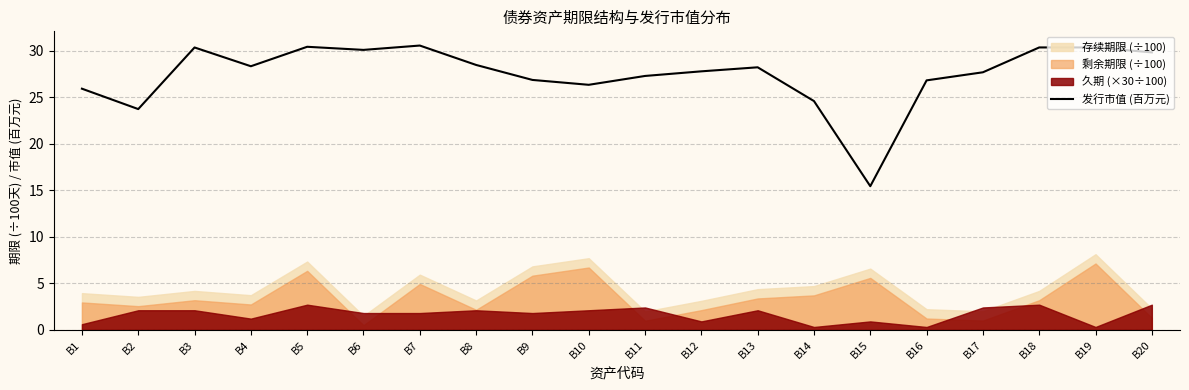

Which has a higher value, B15 or B14?

B14